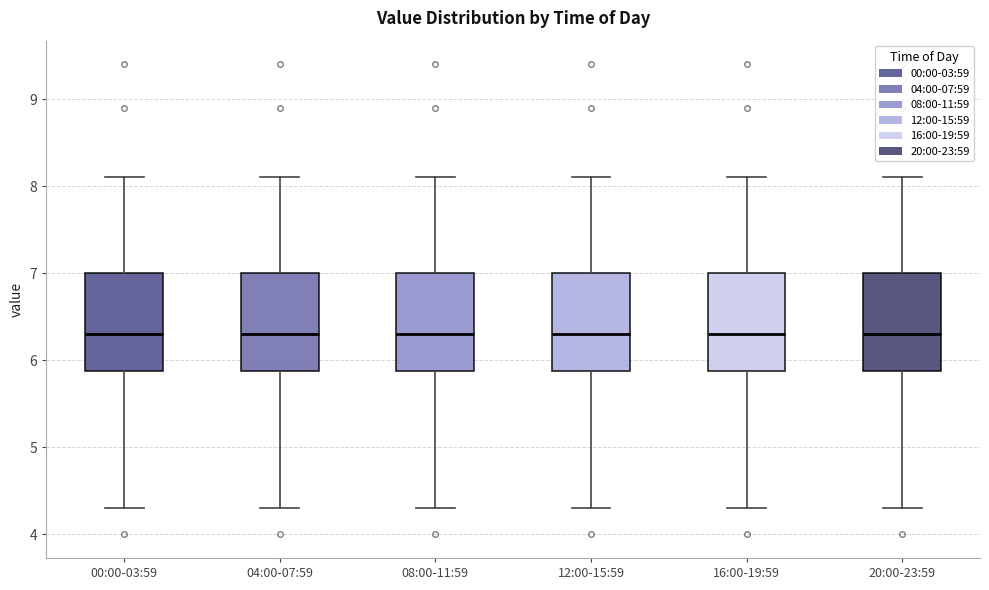

Where does the lower whisker of the box for 04:00-07:59 end on the y-axis? The values are not printed on the chart, so give them approximately, as read against the axis.

4.3